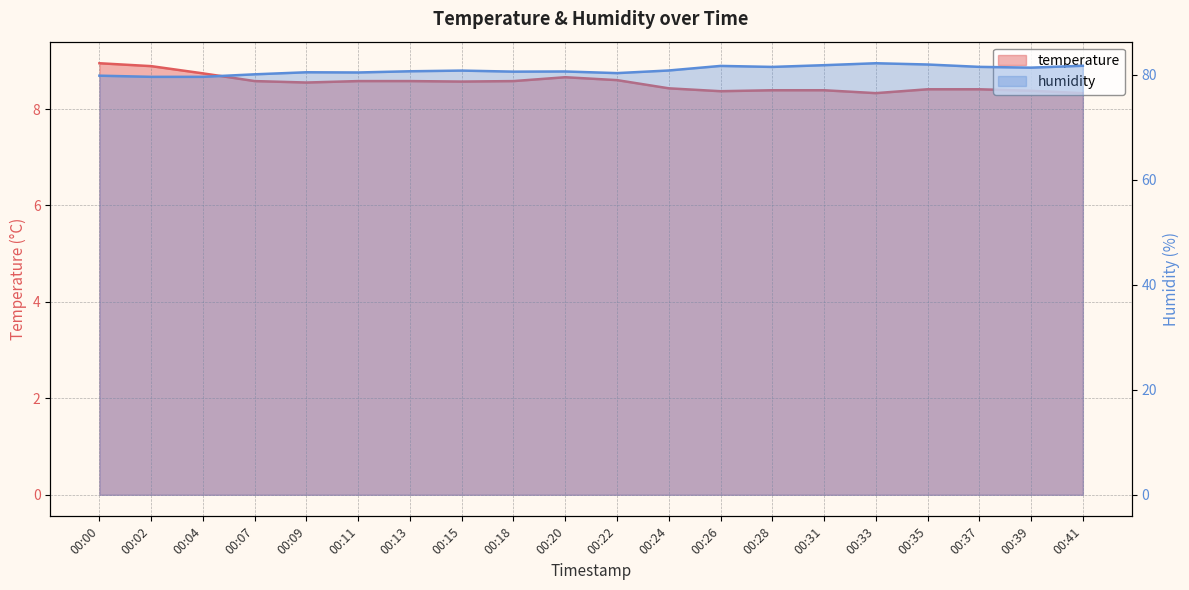

Which category has the lowest value in the temperature series?

00:33